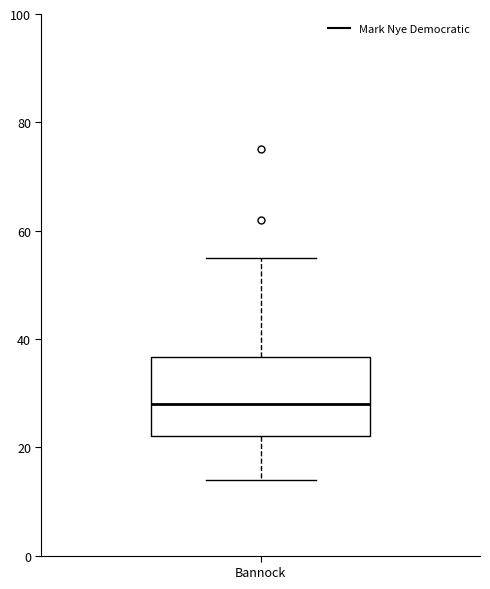

Transcribe this box plot: give where the median line is, the range the box spans, and where the two whiskers end, as read against the y-axis. The values are not printed on the chart, so give them approximately, as read against the axis.

median 28, box 22 to 36, whiskers 14 to 56